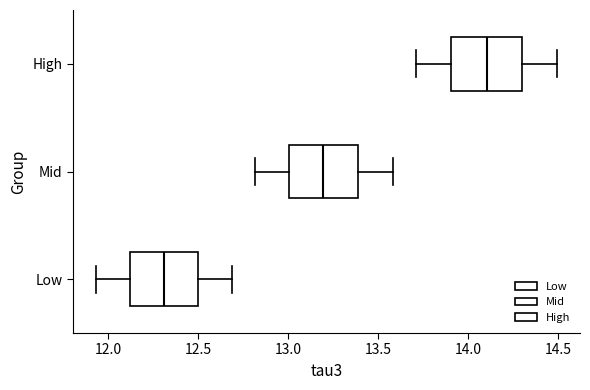

Where does the left whisker of the box for Low end on the x-axis? The values are not printed on the chart, so give them approximately, as read against the axis.

11.95